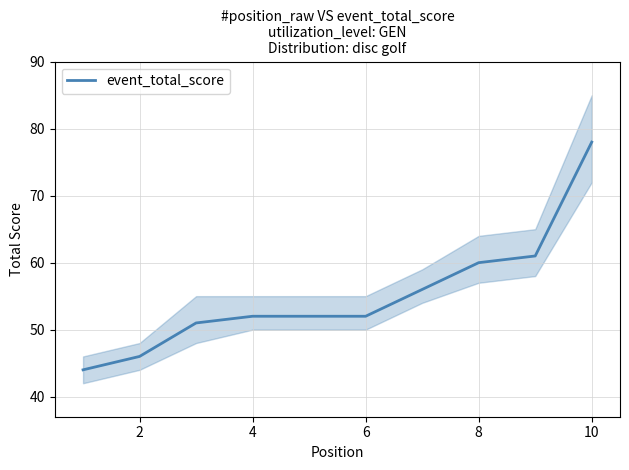

The event_total_score series shows 52 at 6. True or false?

True